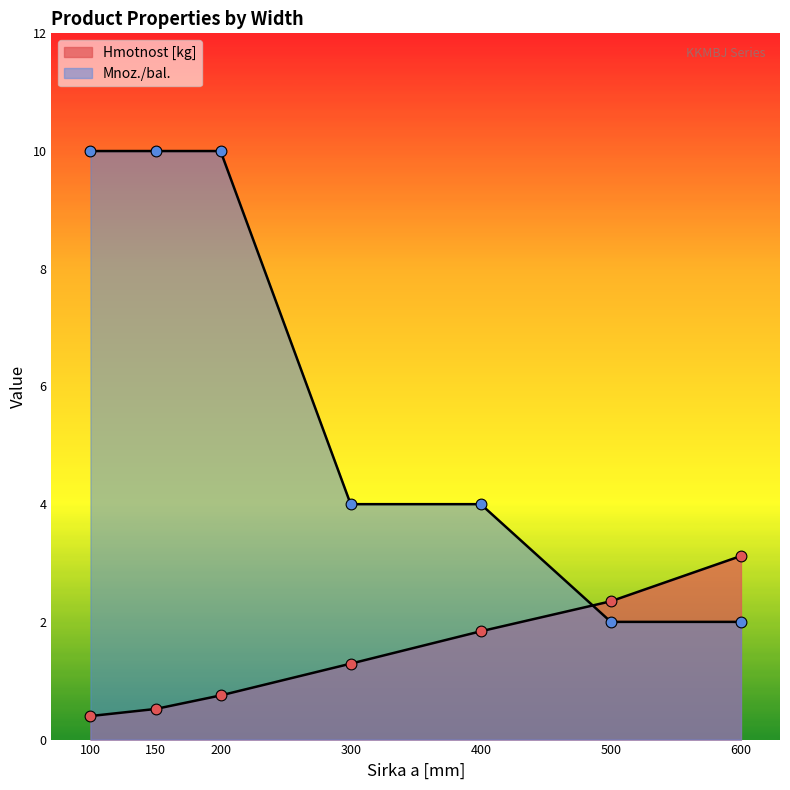

What is the total value across all series at 200?

10.8